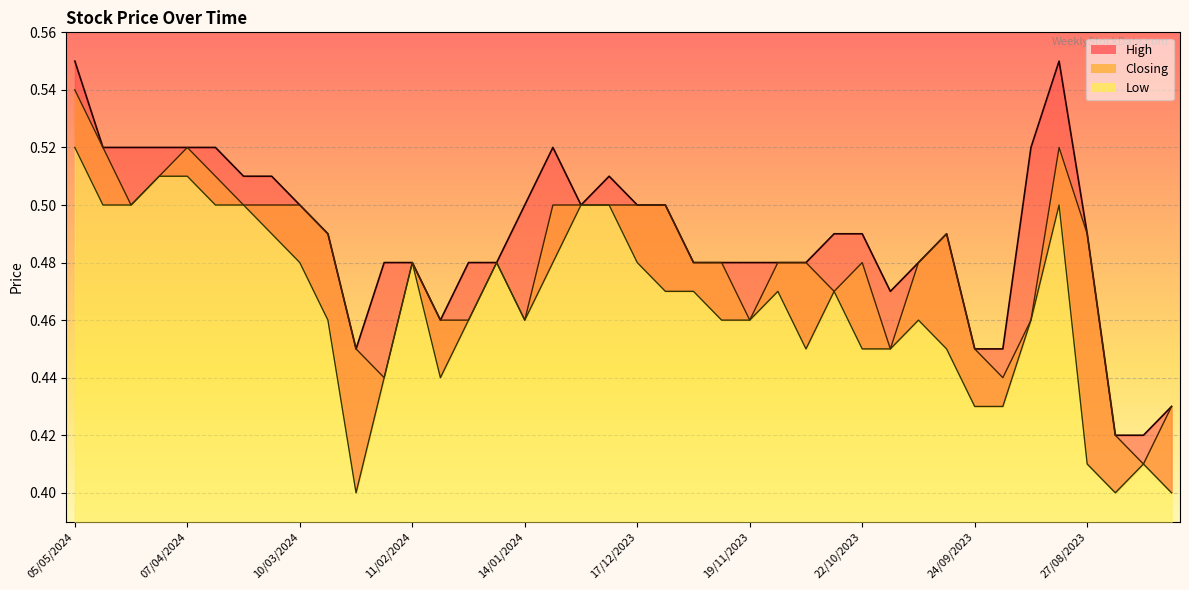

Is it true that High equals 0.5 at 05/11/2023?

True